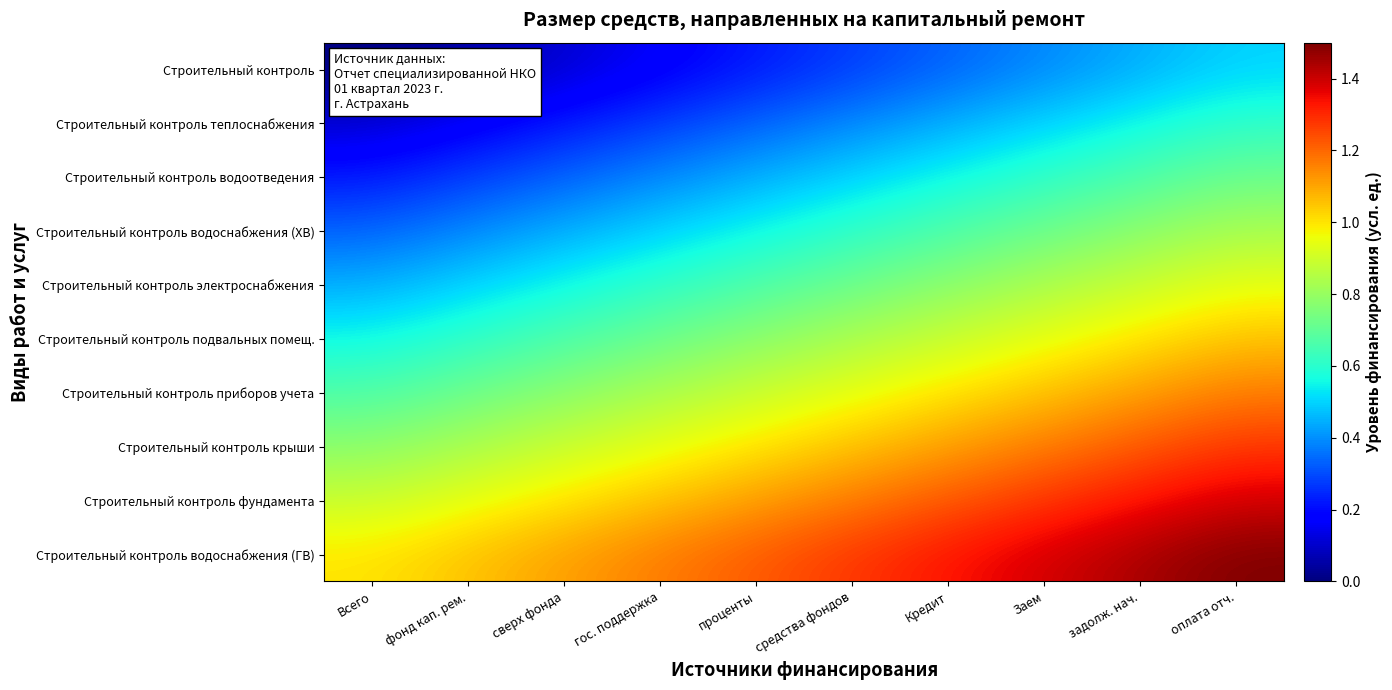

Which has a higher value, оплата отч. or проценты?

оплата отч.